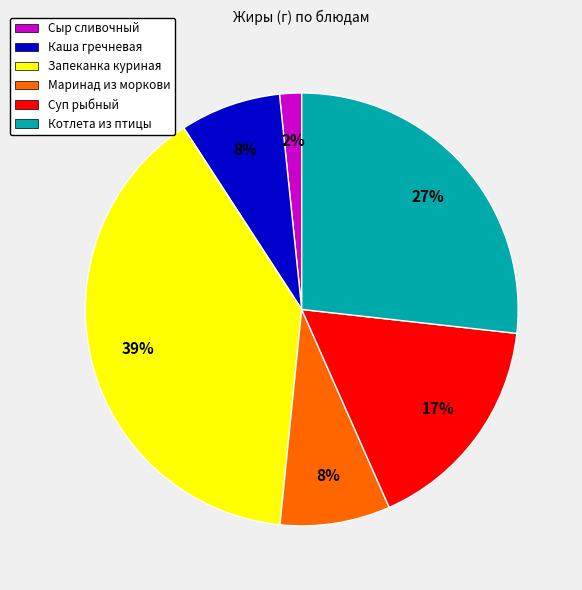

What percentage is the Каша гречневая slice, to the nearest percent?

8%